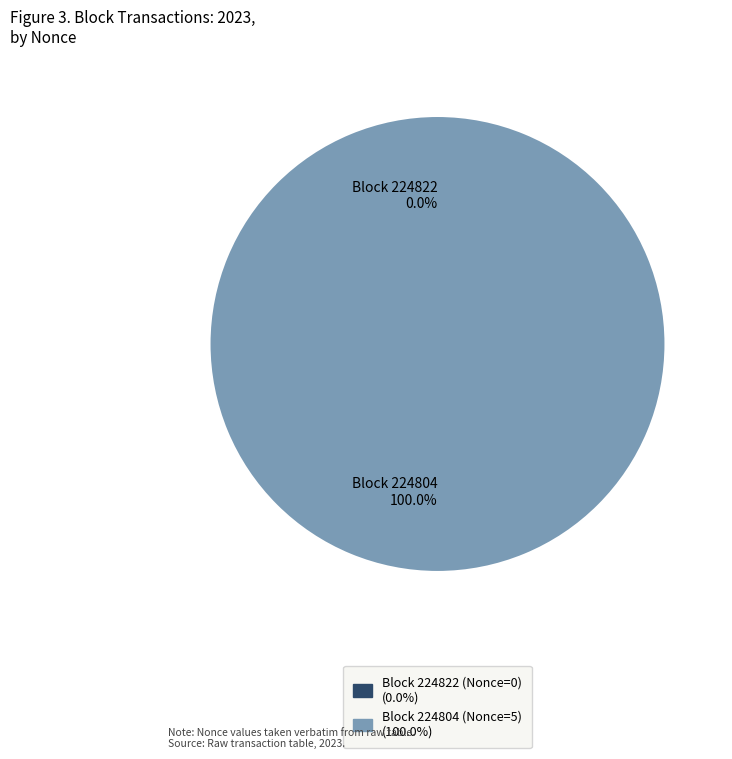

Which category accounts for the majority?

224804